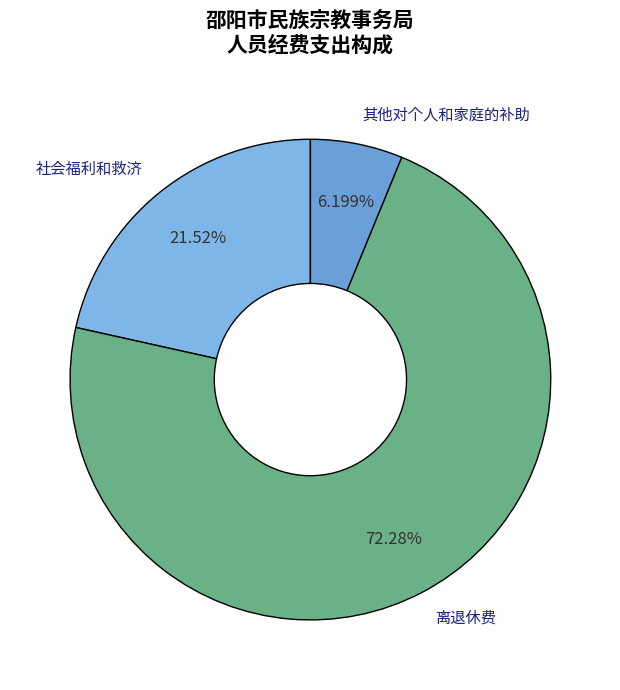

To the nearest percent, what portion does 其他对个人和家庭的补助 represent?

6%